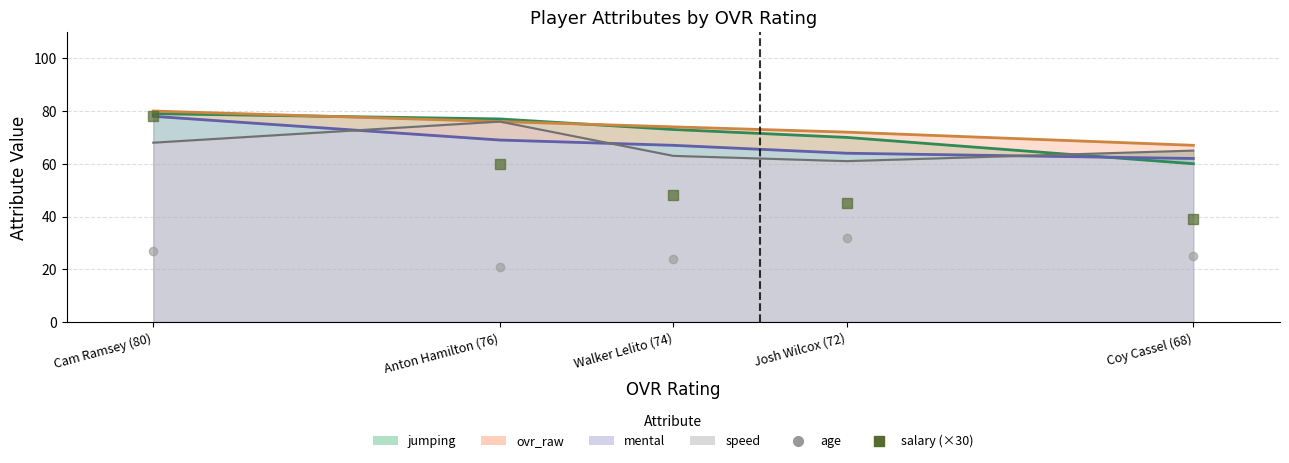

Where does the salary (×30) series first go above 48?

Cam Ramsey (80)